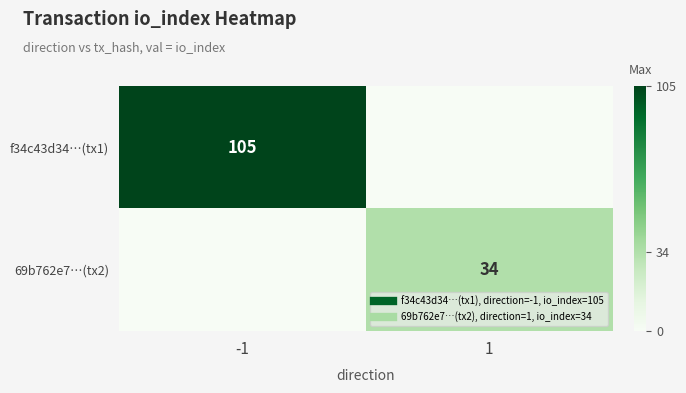

Rank the series at 1 from lowest to highest value.

f34c43d34…(tx1), 69b762e7…(tx2)